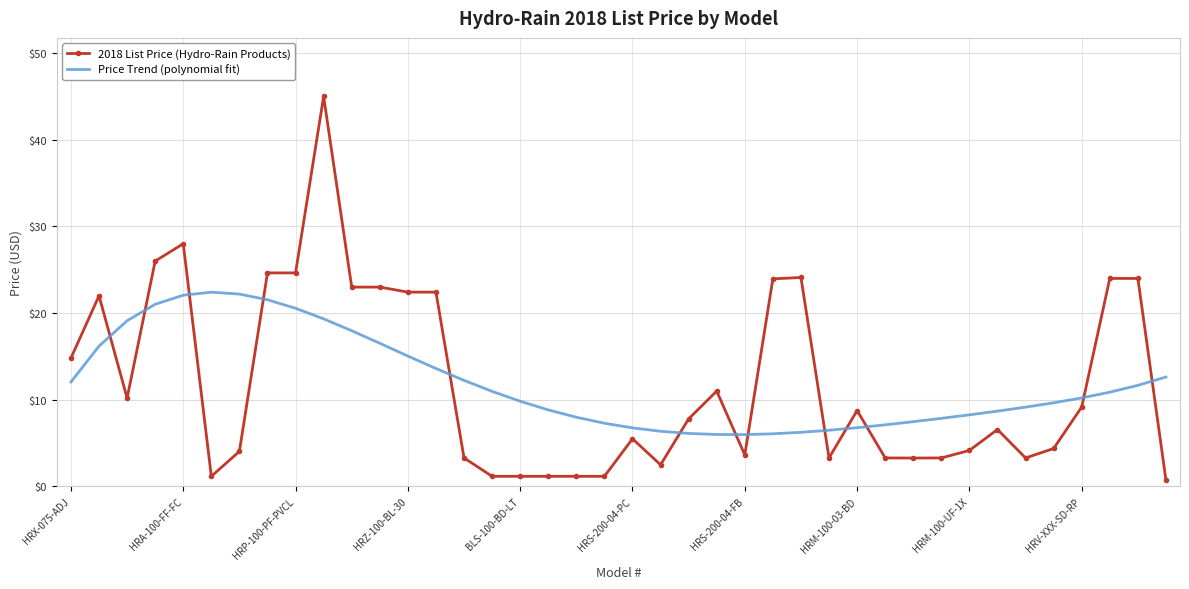

What is the difference between the maximum and minimum values in the 2018 List Price (Hydro-Rain Products) series?

44.3